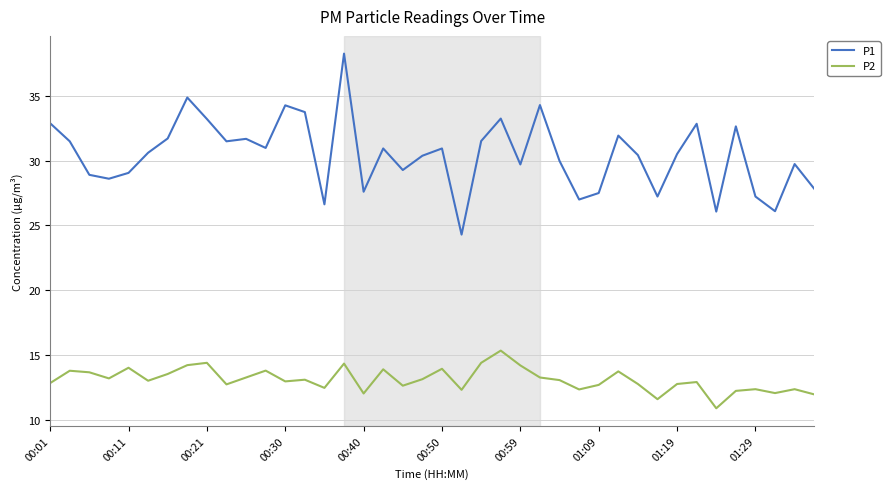

Which series has the widest spread of values?

P1